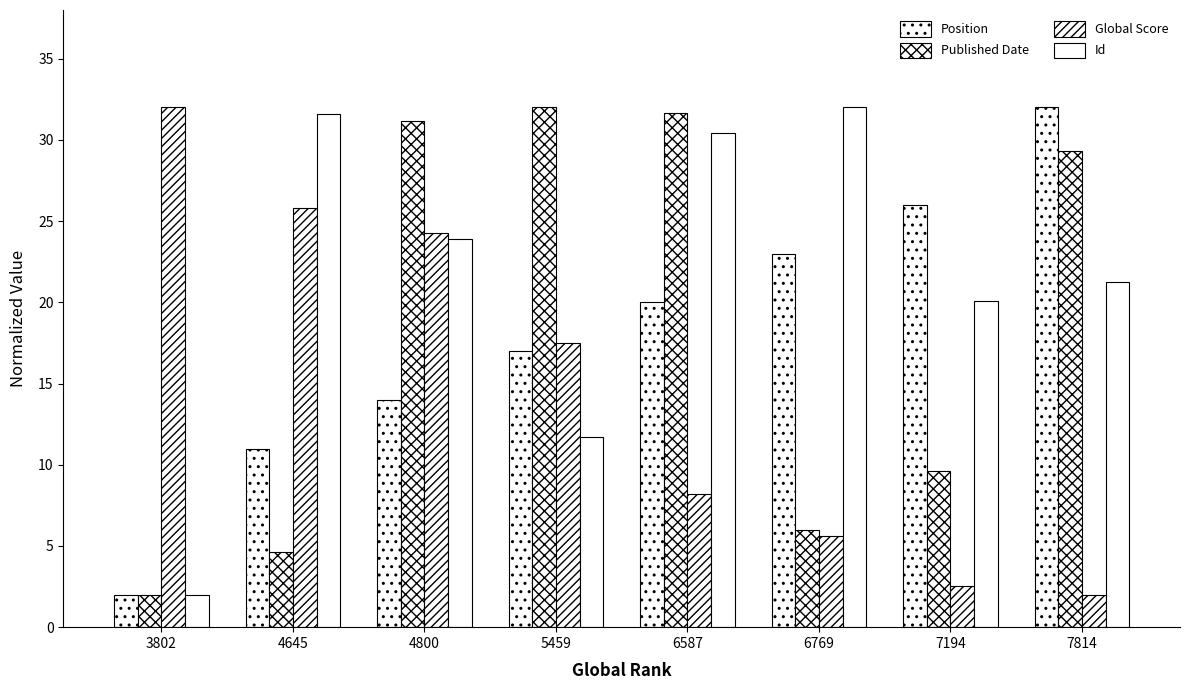

How many series are shown in this chart?

4